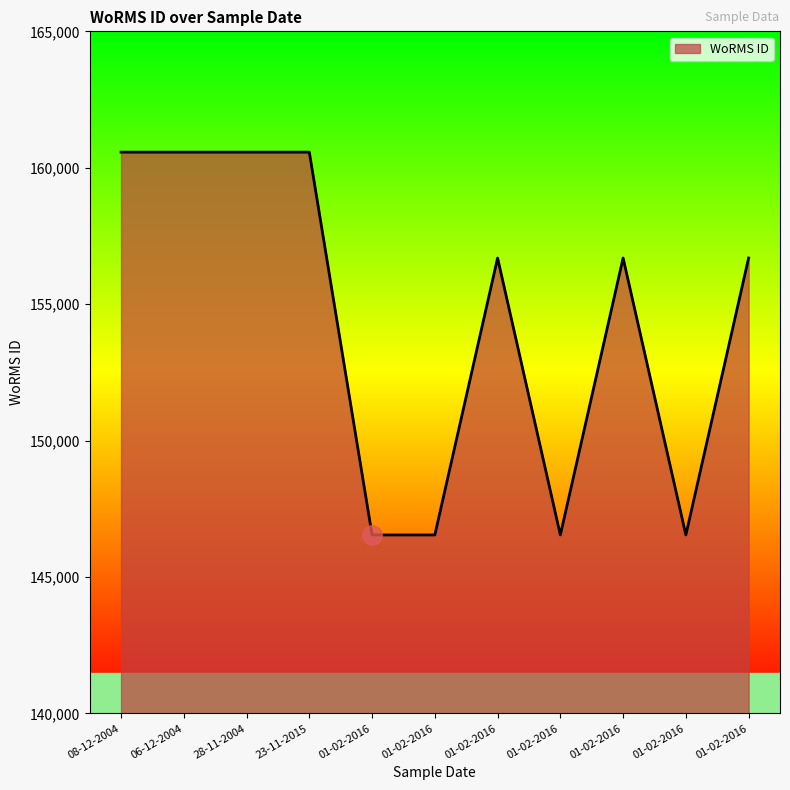

How many lines are shown in the chart?

1